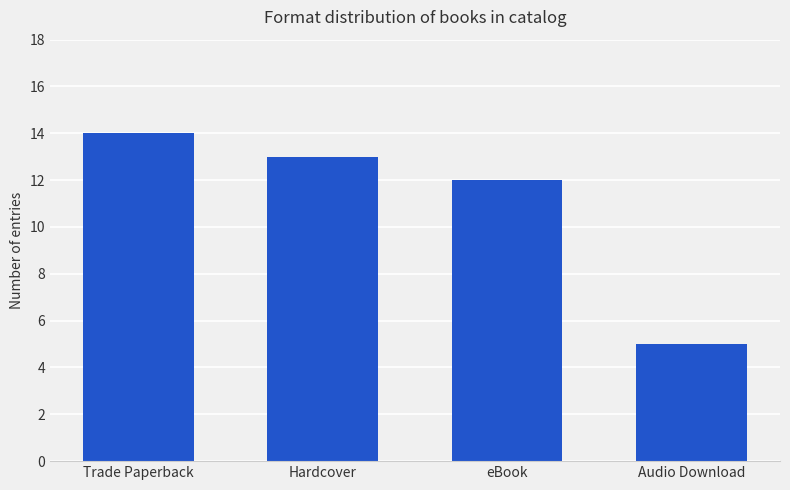

Reading right to left, what are all the values shown in this chart?

5	12	13	14